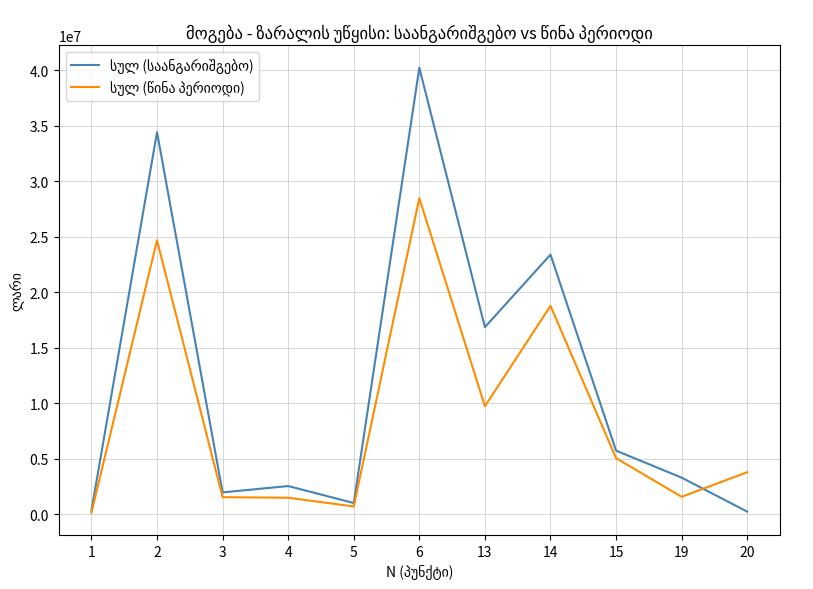

At which category is the sum across all series the highest?

6